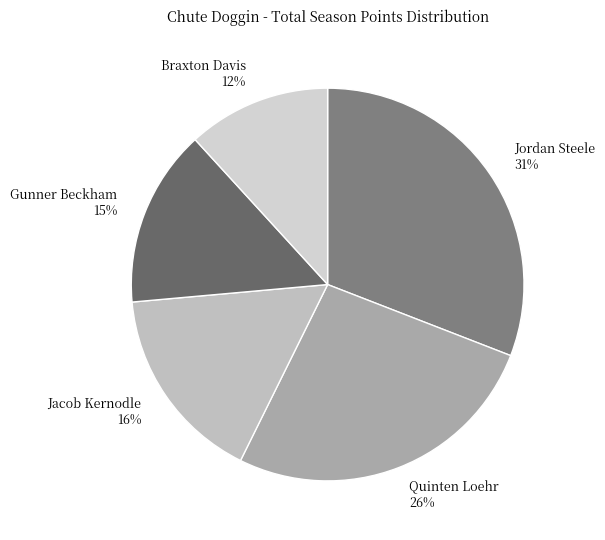

The Jordan Steele slice represents 39% of the pie. True or false?

False